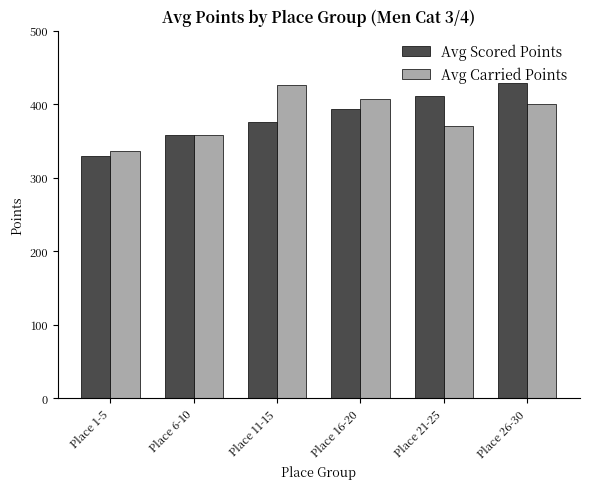

What is the difference between the maximum and minimum values in the Avg Scored Points series?

99.0